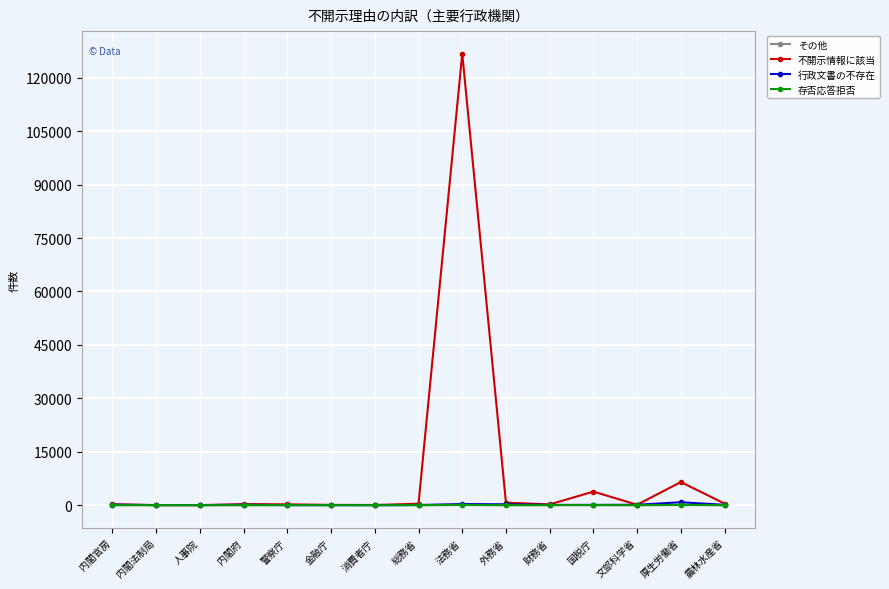

What is the greatest value displayed?

126743